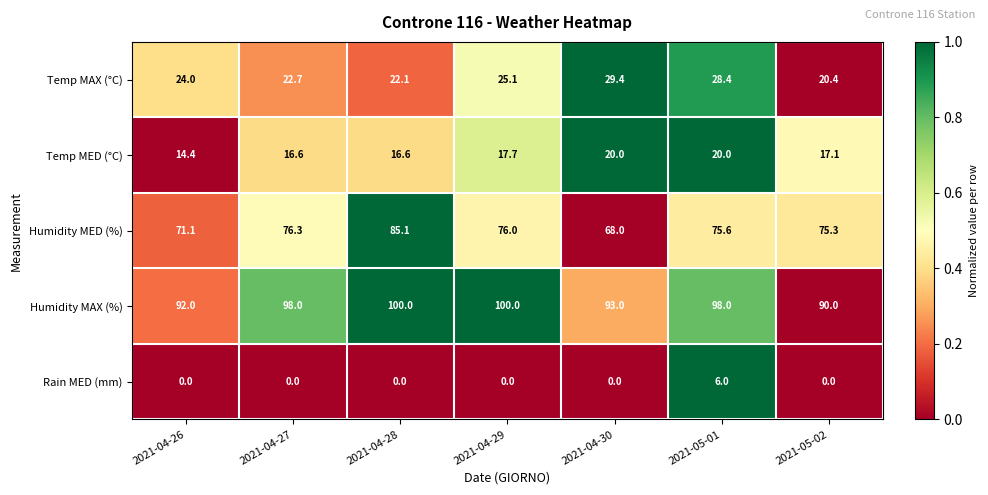

What is the sum of all Rain MED (mm) values?

6.0